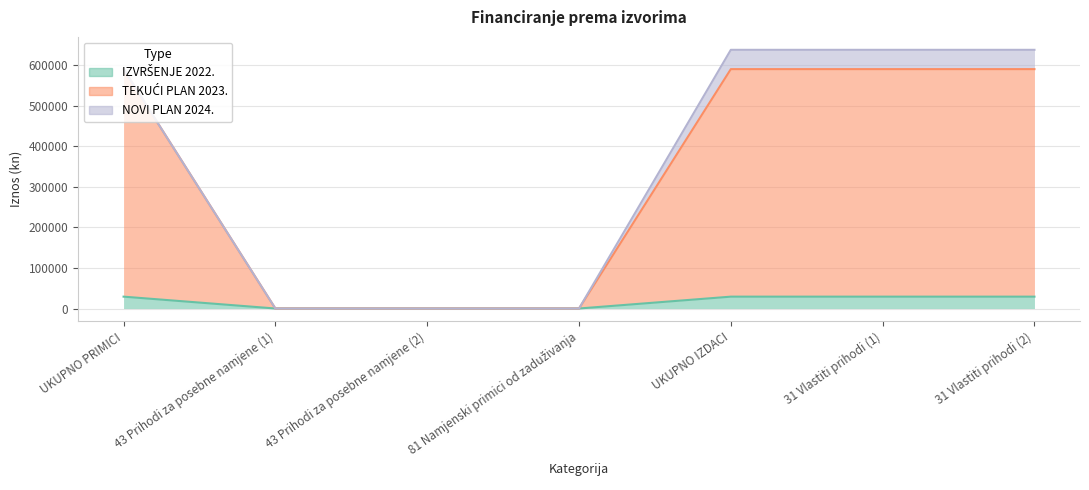

Rank the categories by IZVRŠENJE 2022. value from highest to lowest.

UKUPNO PRIMICI, UKUPNO IZDACI, 31 Vlastiti prihodi (1), 31 Vlastiti prihodi (2), 43 Prihodi za posebne namjene (1), 43 Prihodi za posebne namjene (2), 81 Namjenski primici od zaduživanja